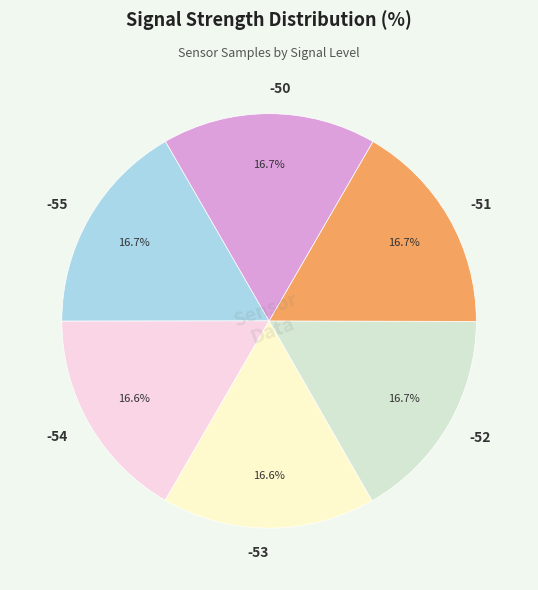

Is there any slice that represents more than half of the pie?

No